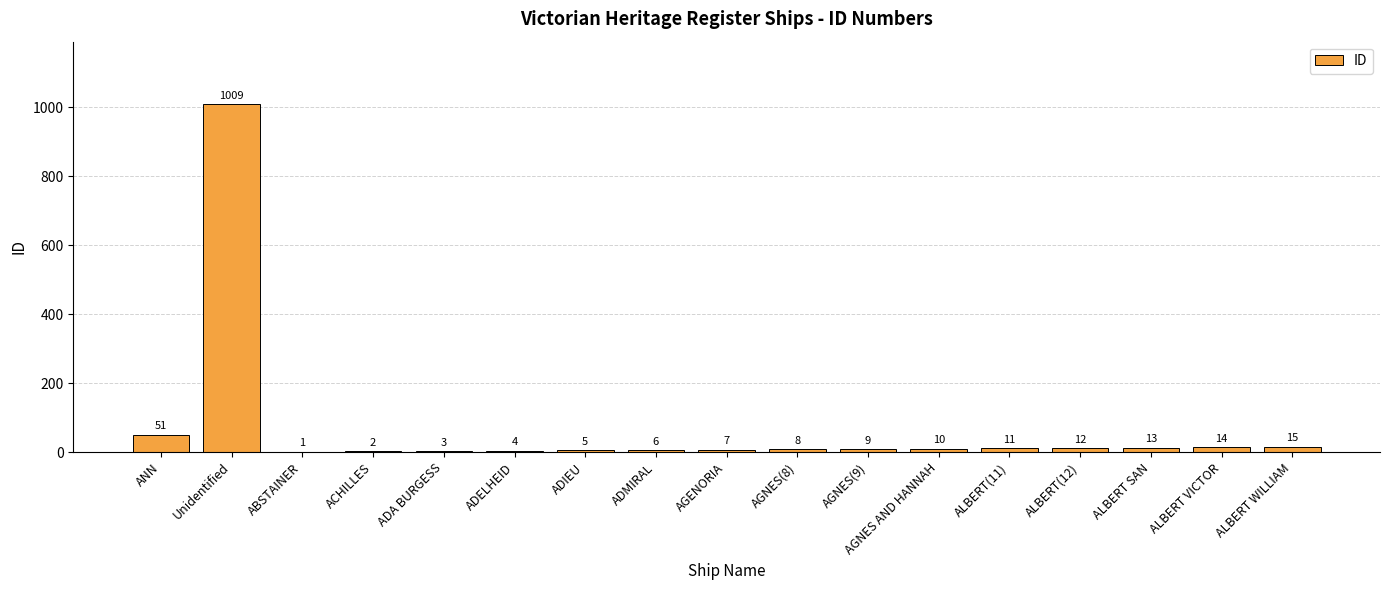

Does the chart contain stacked bars?

No